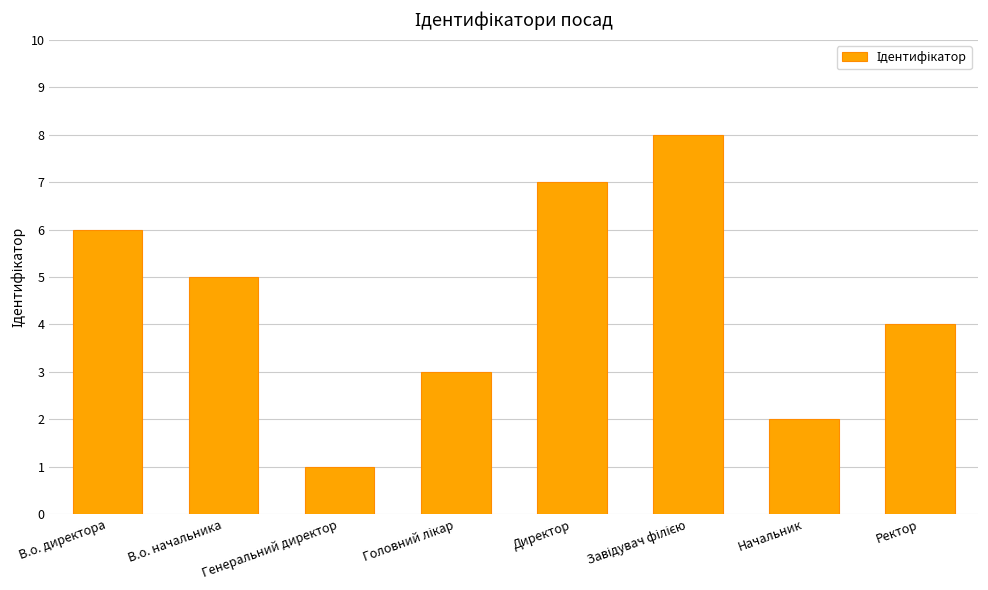

Read the value at В.о. директора.

6